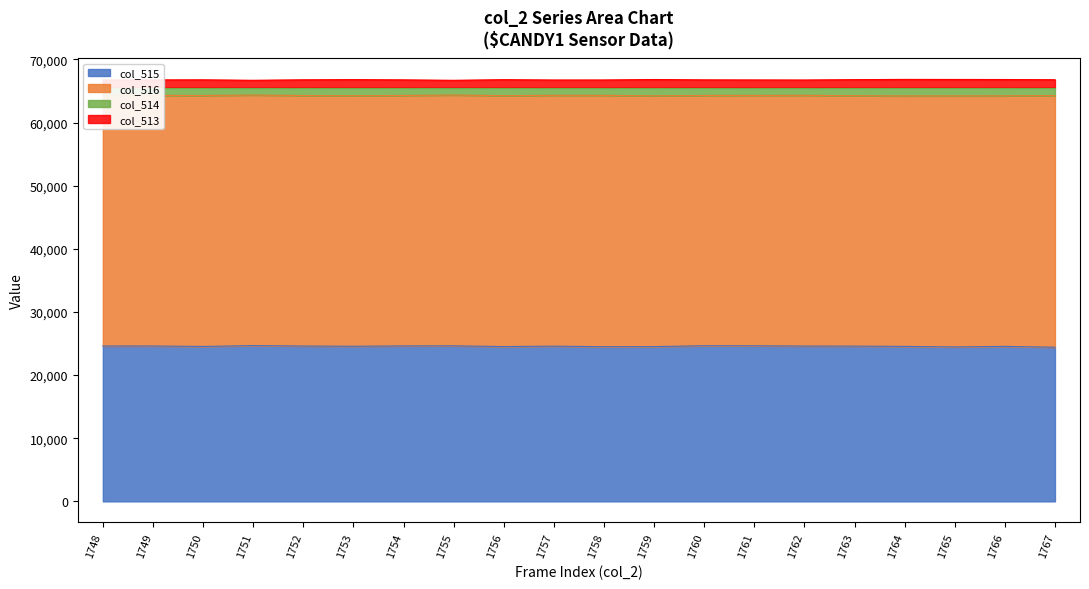

How many interior local valleys does the col_513 series have?

4